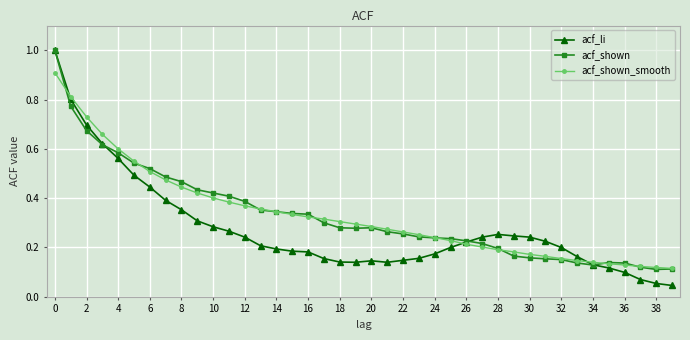

What is the maximum value for acf_shown_smooth?

0.9